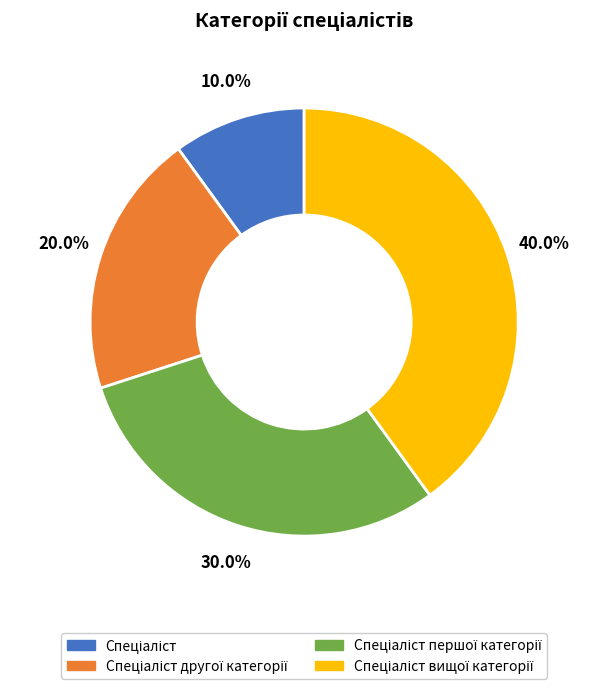

Count the number of slices in the pie.

4